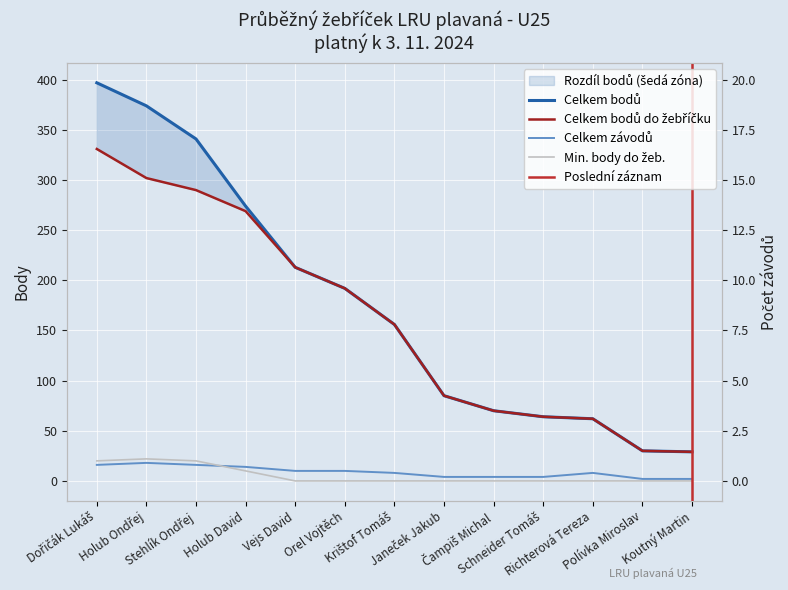

At which category is the sum across all series the highest?

Dořičák Lukáš